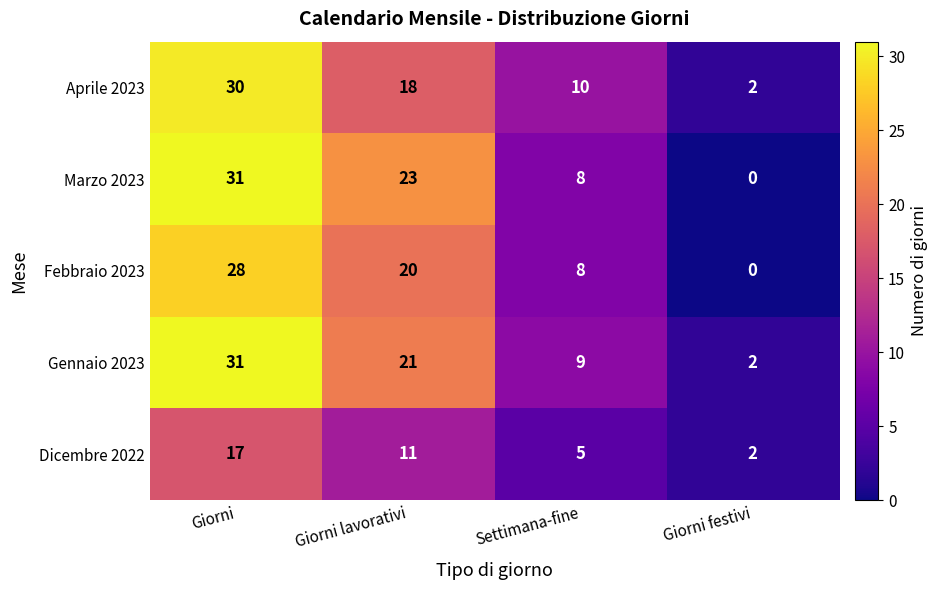

At which category is the sum across all series the highest?

Giorni